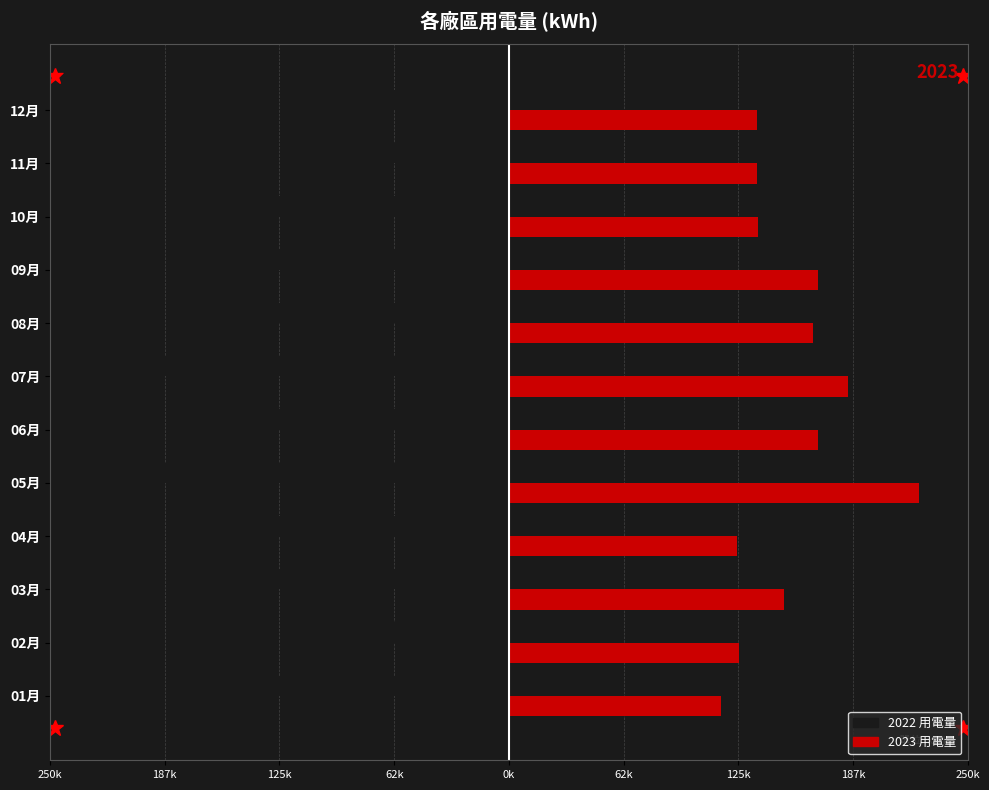

What is the maximum value shown in the chart?

223541.0